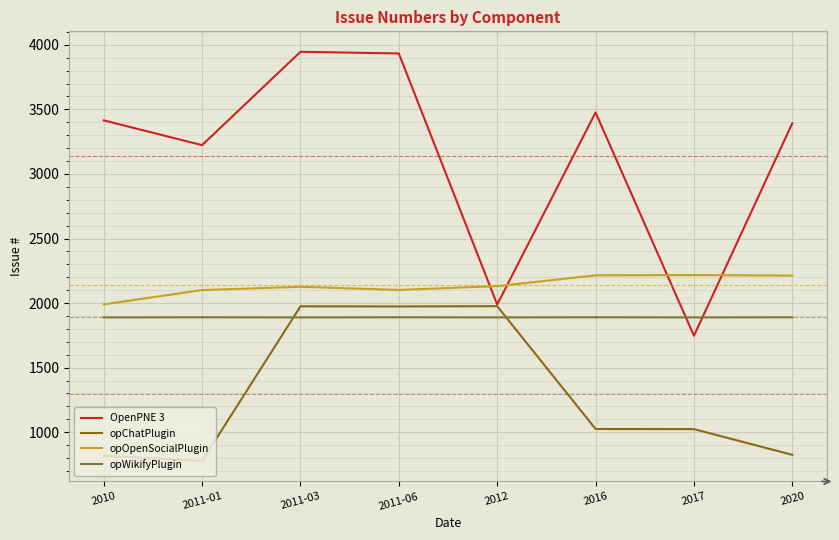

Which series has the largest total across all categories?

OpenPNE 3